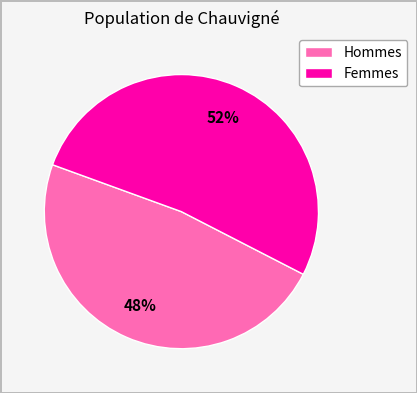

To the nearest percent, what is the average slice percentage?

50%